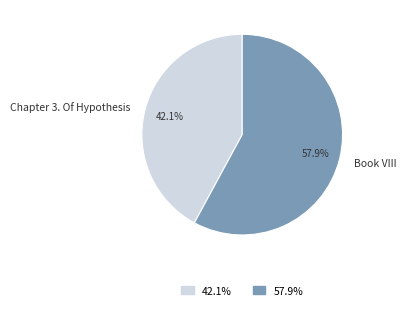

To the nearest percent, what percentage of the pie is Book VIII?

58%